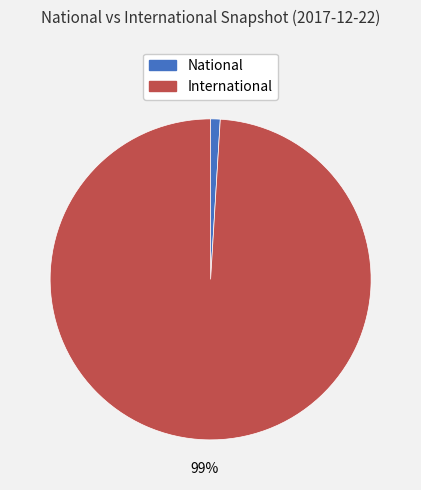

Rank the categories by value from lowest to highest.

National, International